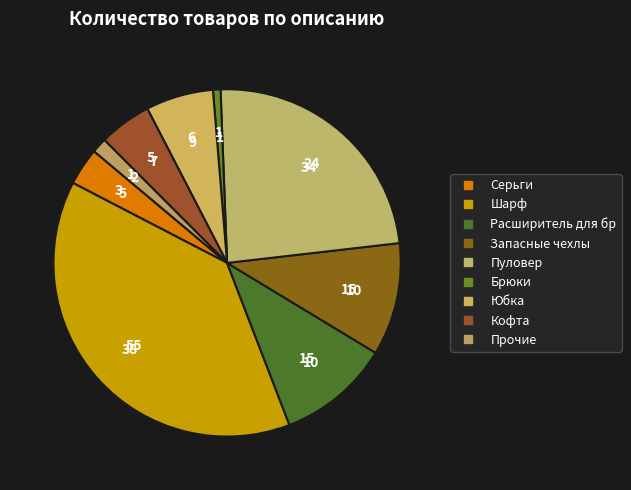

How many slices are in this pie chart?

9